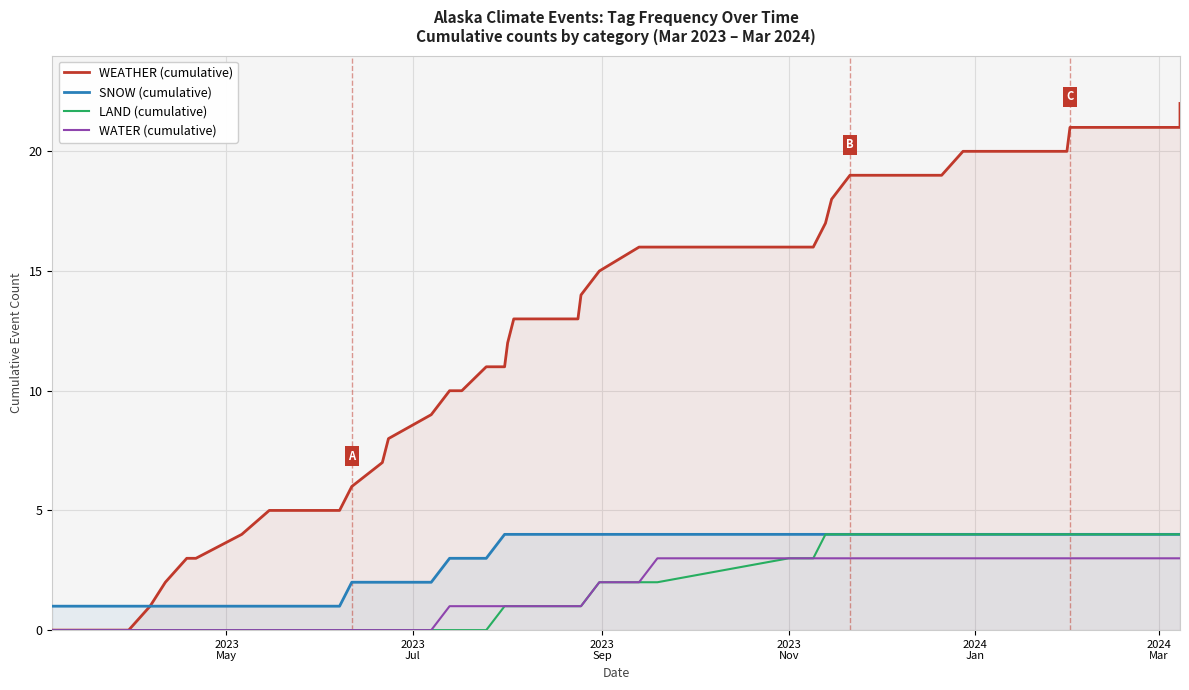

At how many categories does at least one series exceed 2?

36